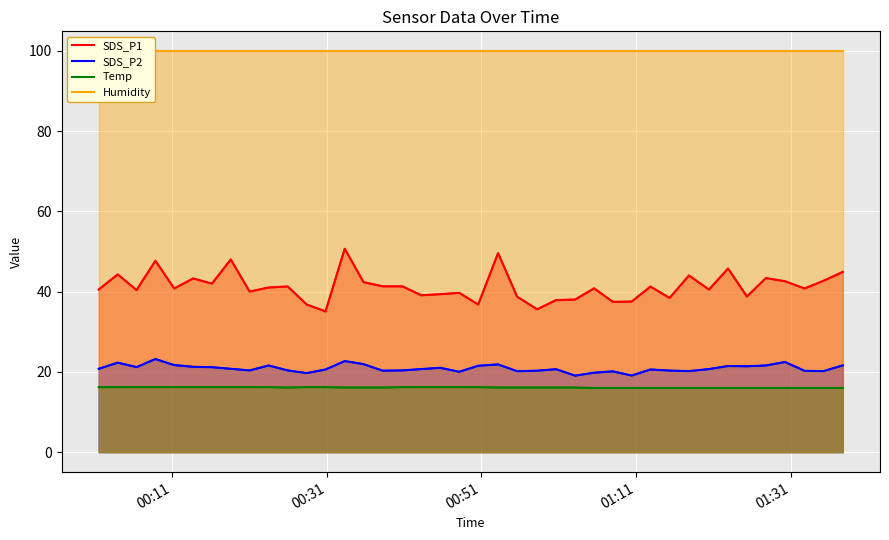

What is the greatest value displayed?

99.9